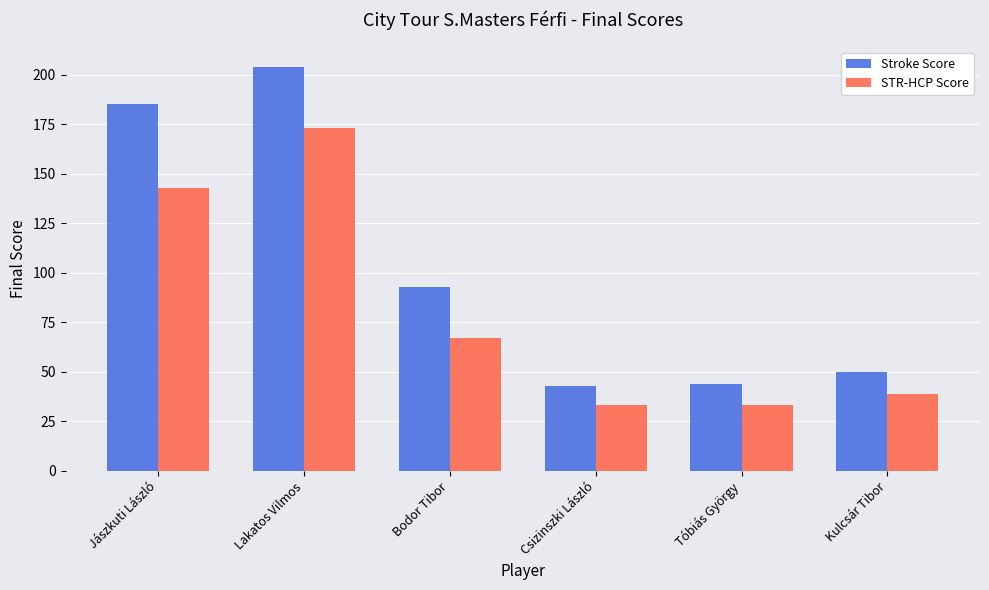

Reading left to right, what are all the values shown in this chart?

Stroke Score: 185	204	93	43	44	50
STR-HCP Score: 143	173	67	33	33	39